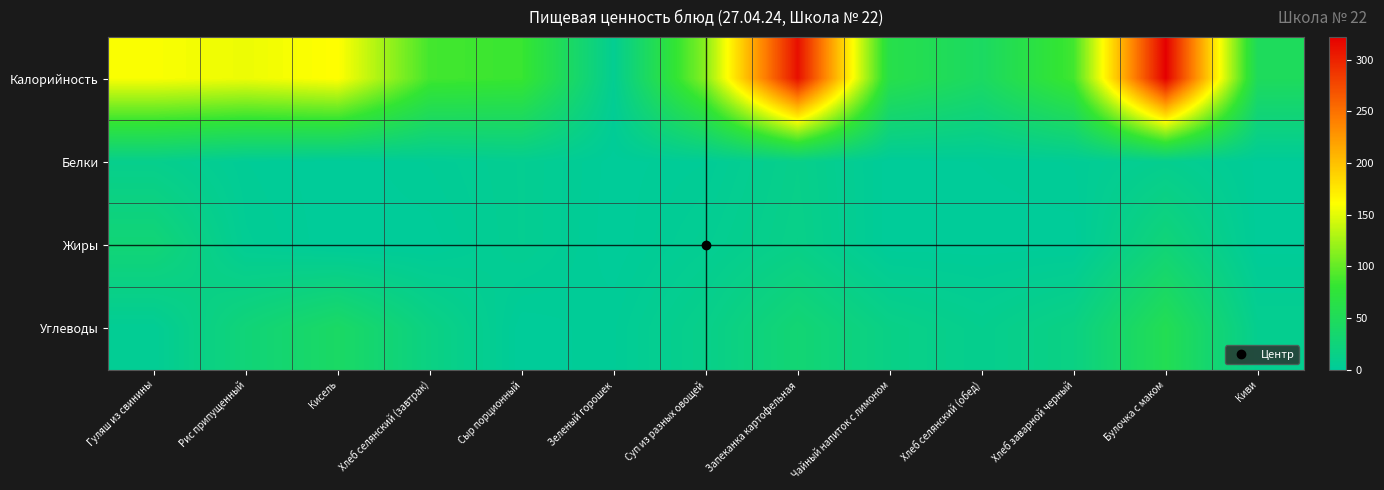

Rank the series by their maximum value, from lowest to highest.

Белки, Жиры, Углеводы, Калорийность